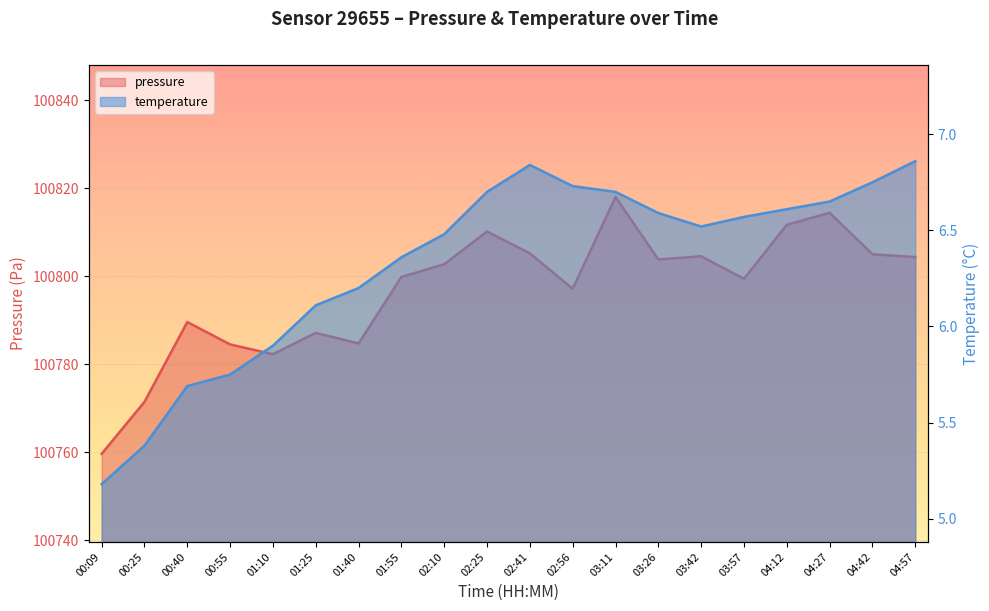

Which category has the highest value in the temperature series?

04:57